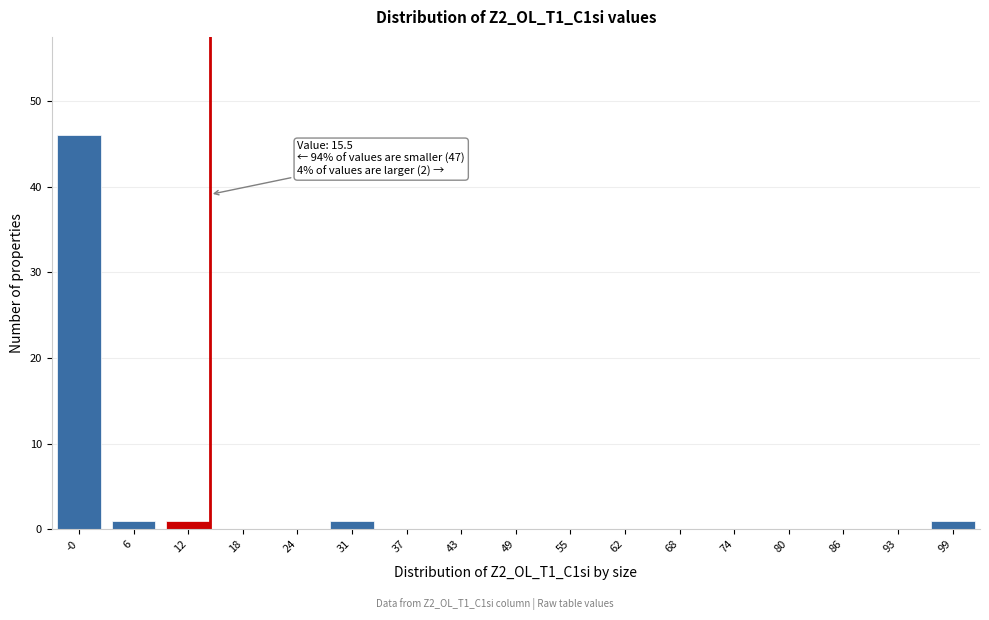

What is the maximum value shown in the chart?

46